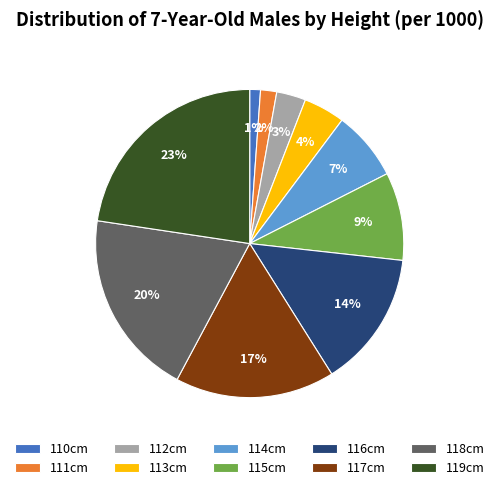

The 117cm slice represents 17% of the pie. True or false?

True